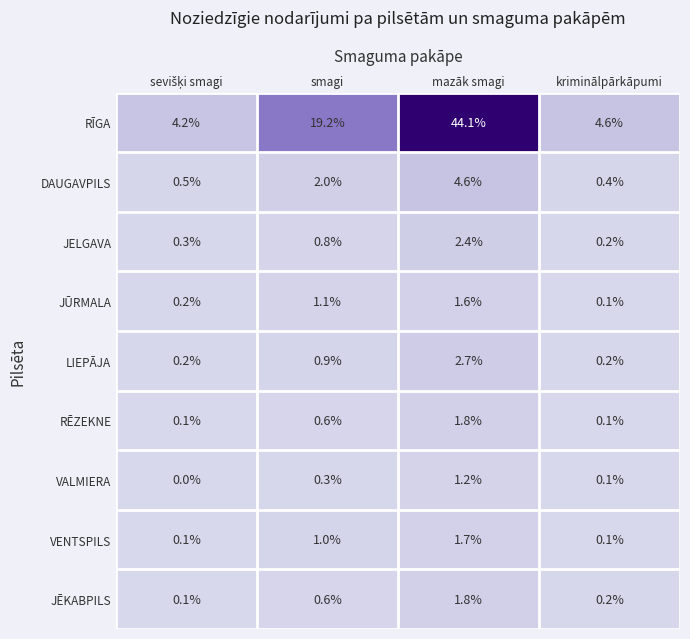

What is the greatest value displayed?

44.1